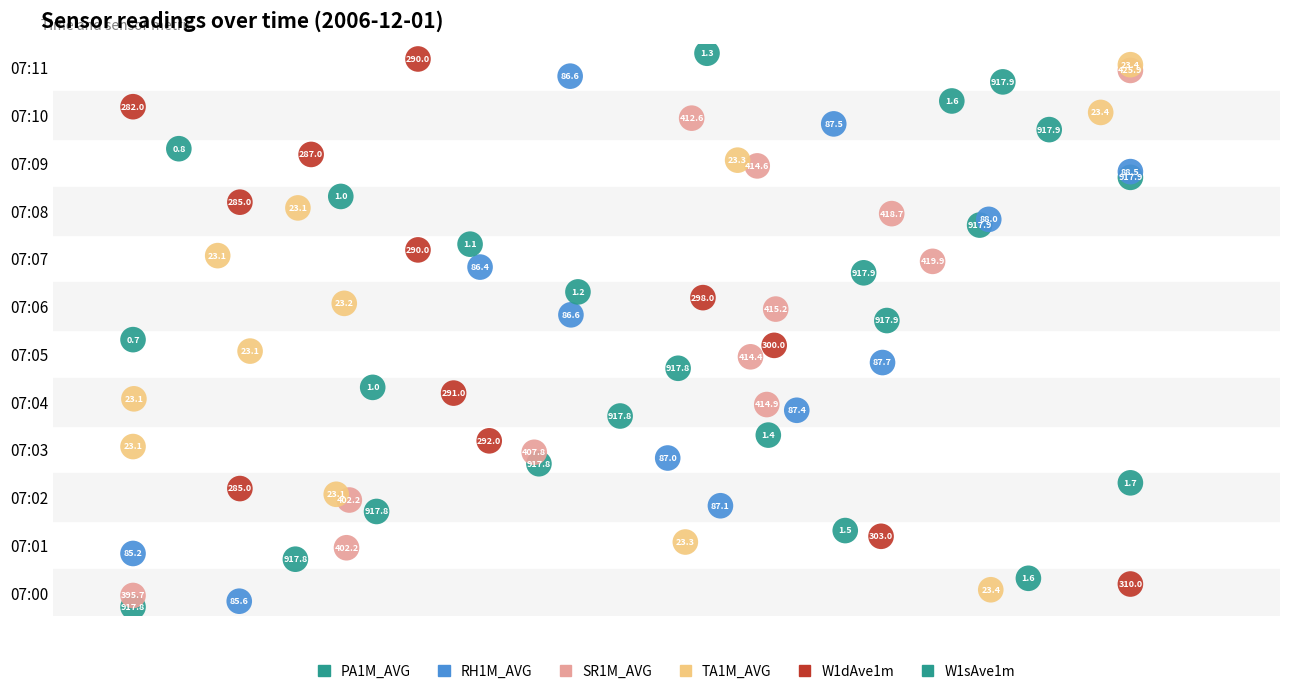

Which series contains the lowest Y value?

PA1M_AVG